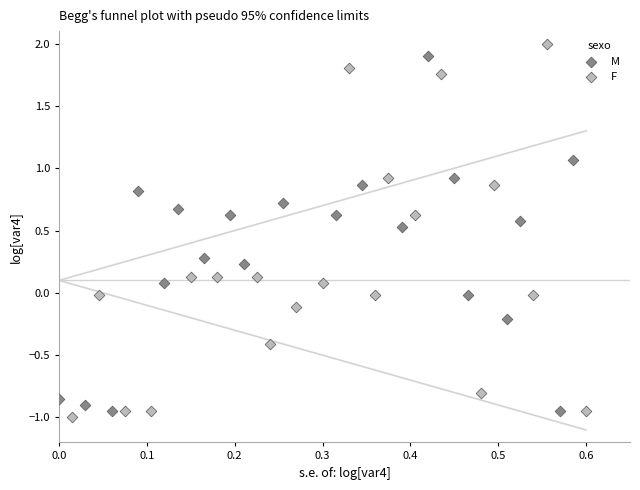

Which series has the largest Y range (max minus min)?

F